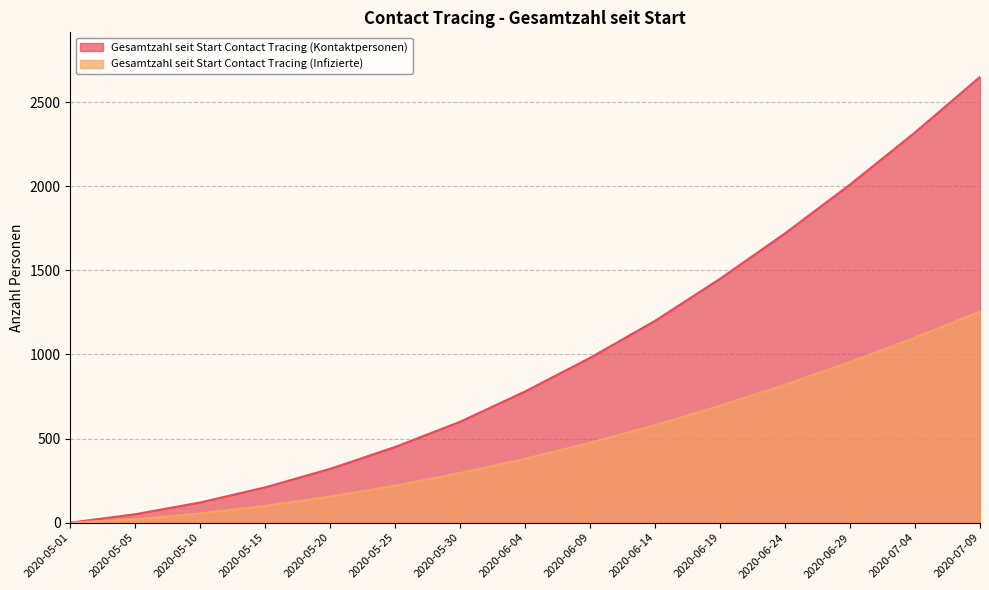

What is the spread (max minus min) of values at 2020-06-09?

505